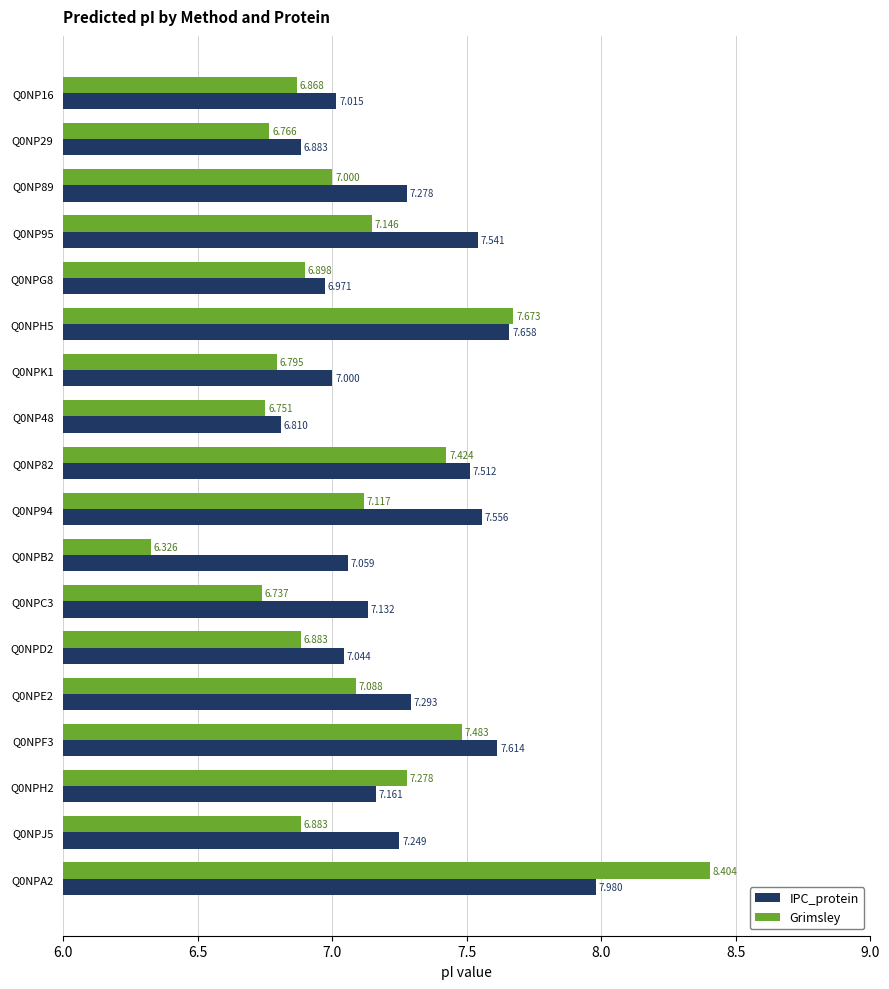

Which series has the largest total across all categories?

IPC_protein